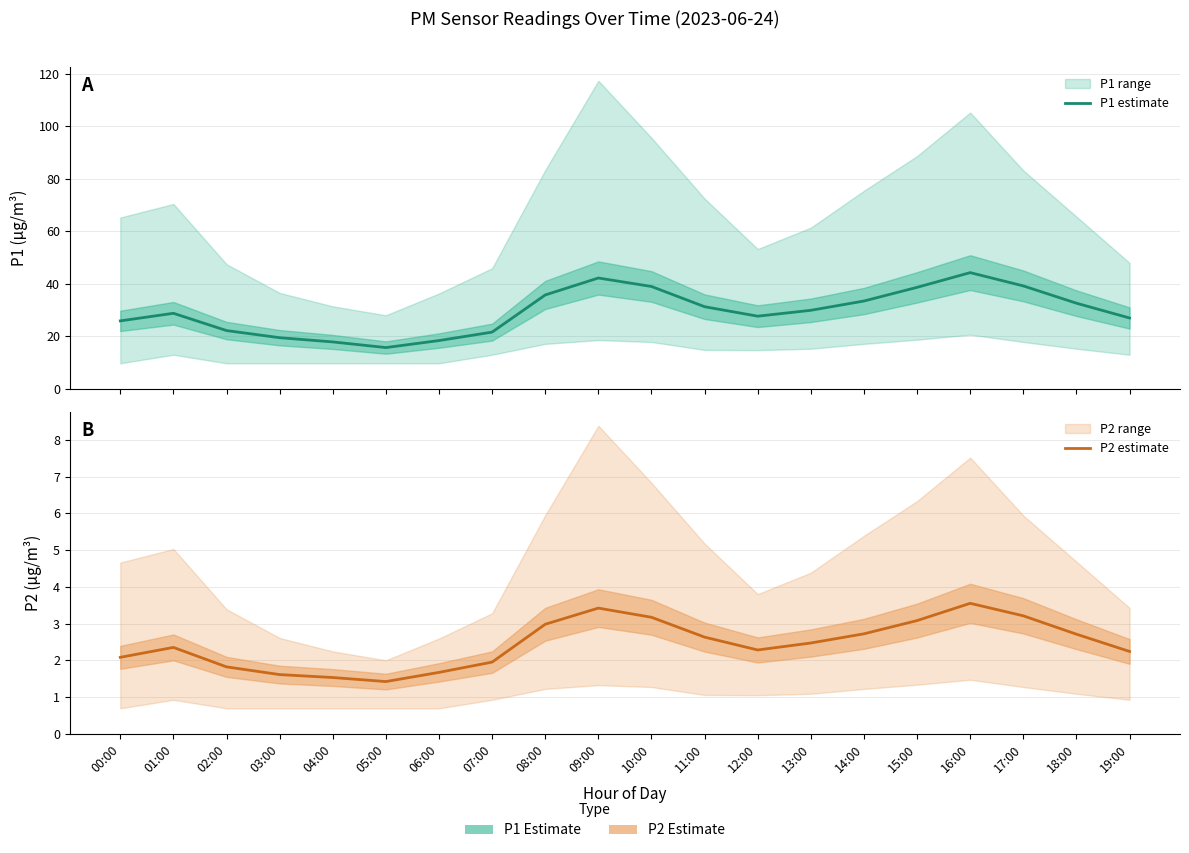

Reading right to left, list all the values displayed in this chart.

P1 estimate: 19:00=26.9	18:00=32.6	17:00=39.2	16:00=44.2	15:00=38.6	14:00=33.4	13:00=29.9	12:00=27.6	11:00=31.2	10:00=39.0	09:00=42.2	08:00=35.7	07:00=21.6	06:00=18.3	05:00=15.7	04:00=17.8	03:00=19.4	02:00=22.1	01:00=28.7	00:00=25.8
P2 estimate: 19:00=2.2	18:00=2.7	17:00=3.2	16:00=3.5	15:00=3.1	14:00=2.7	13:00=2.5	12:00=2.3	11:00=2.6	10:00=3.2	09:00=3.4	08:00=3.0	07:00=1.9	06:00=1.7	05:00=1.4	04:00=1.5	03:00=1.6	02:00=1.8	01:00=2.4	00:00=2.1